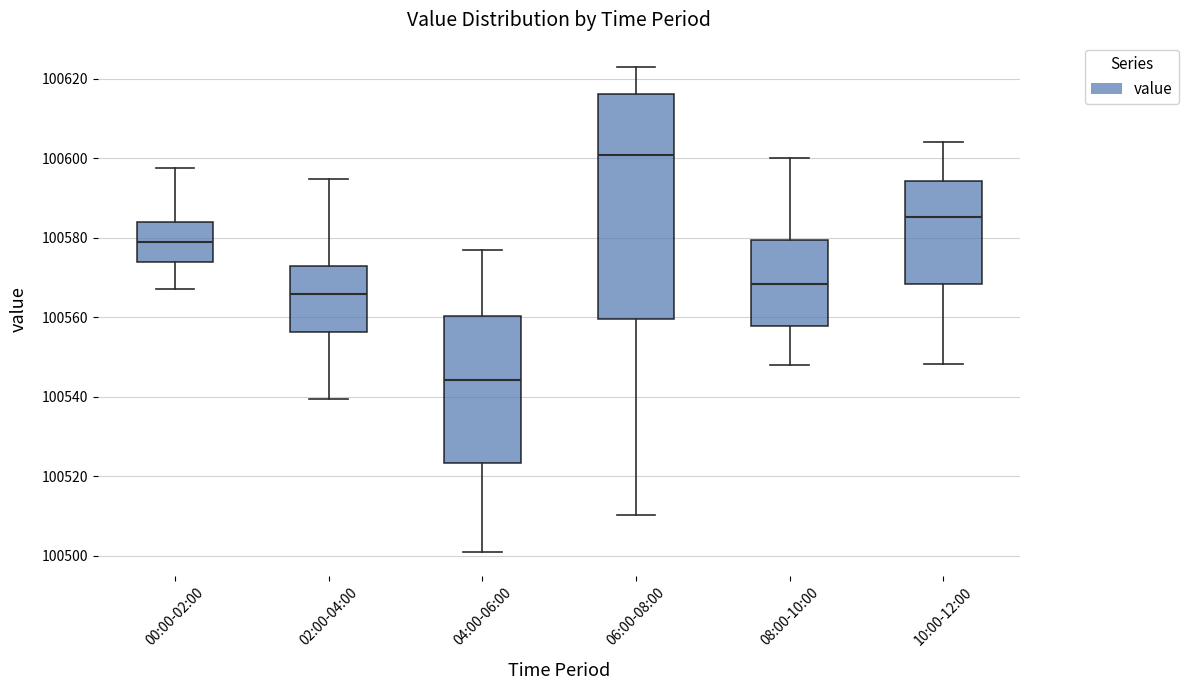

Where is the lower edge of the box for 08:00-10:00 on the y-axis? The values are not printed on the chart, so give them approximately, as read against the axis.

100558